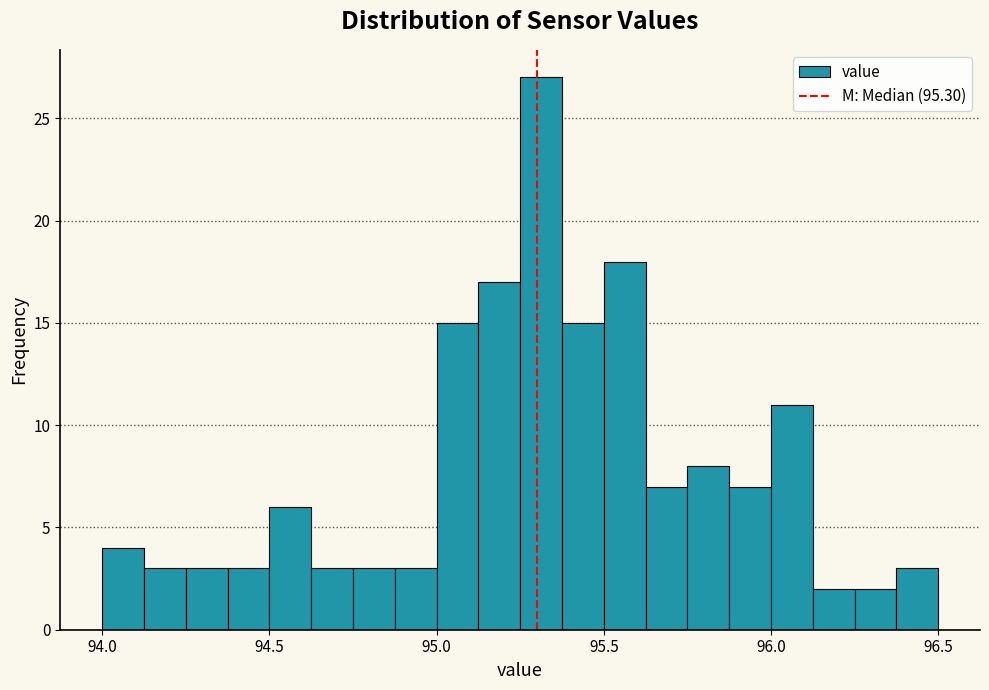

Read against the x-axis, roughly where is the centre of the tallest bar?

95.30